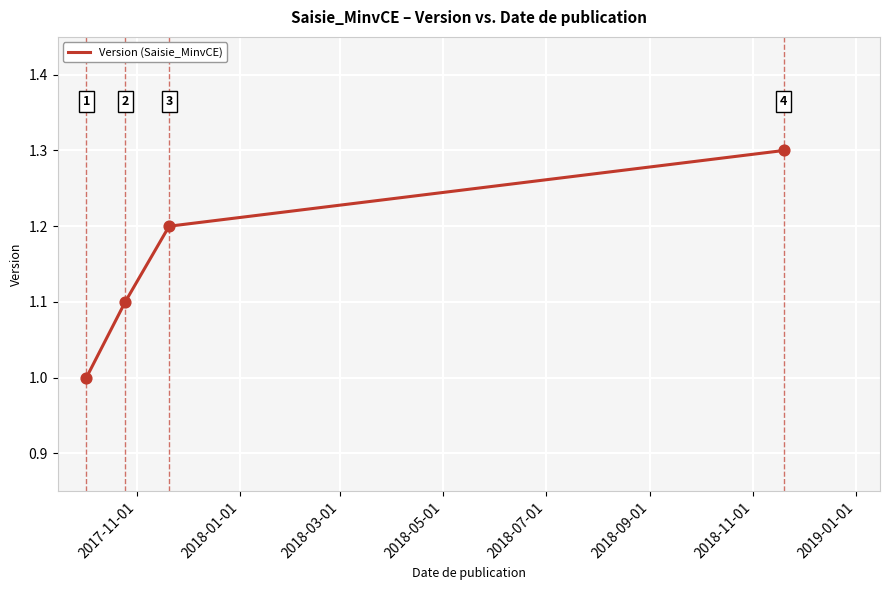

What is the maximum value shown in the chart?

1.3